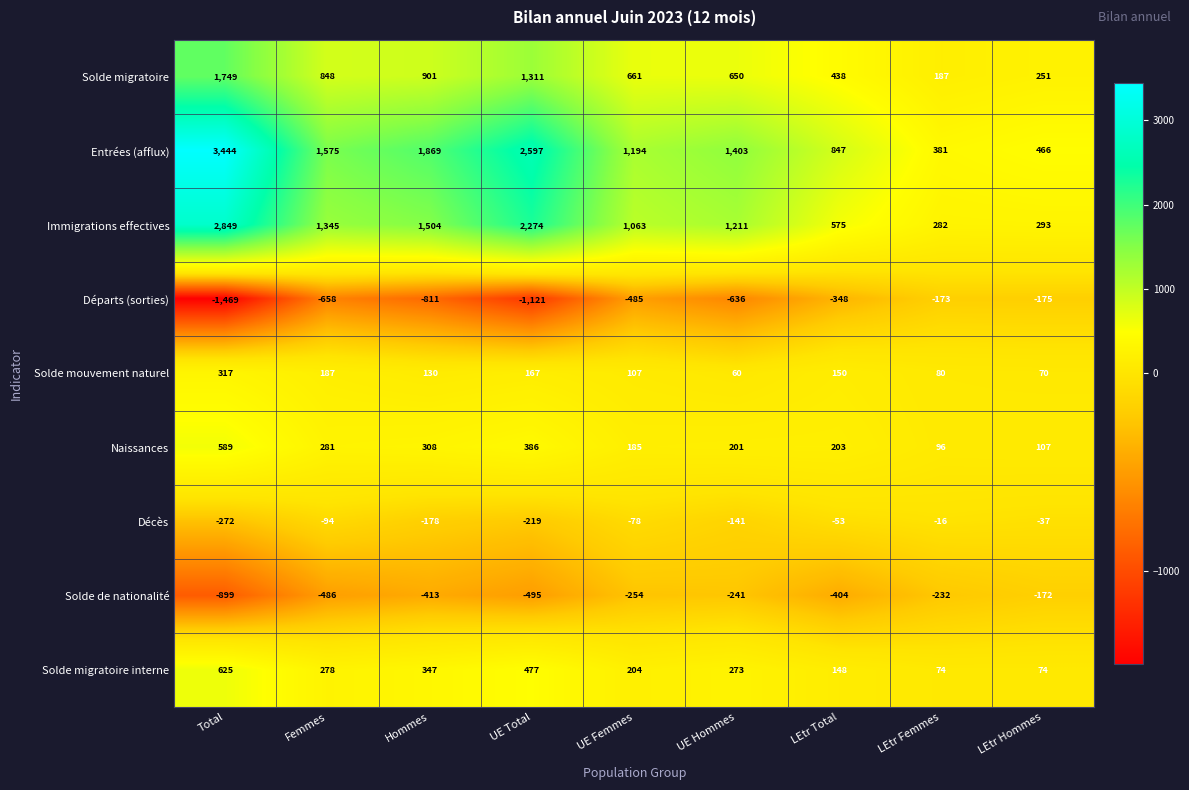

Which series has the largest total across all categories?

Entrées (afflux)